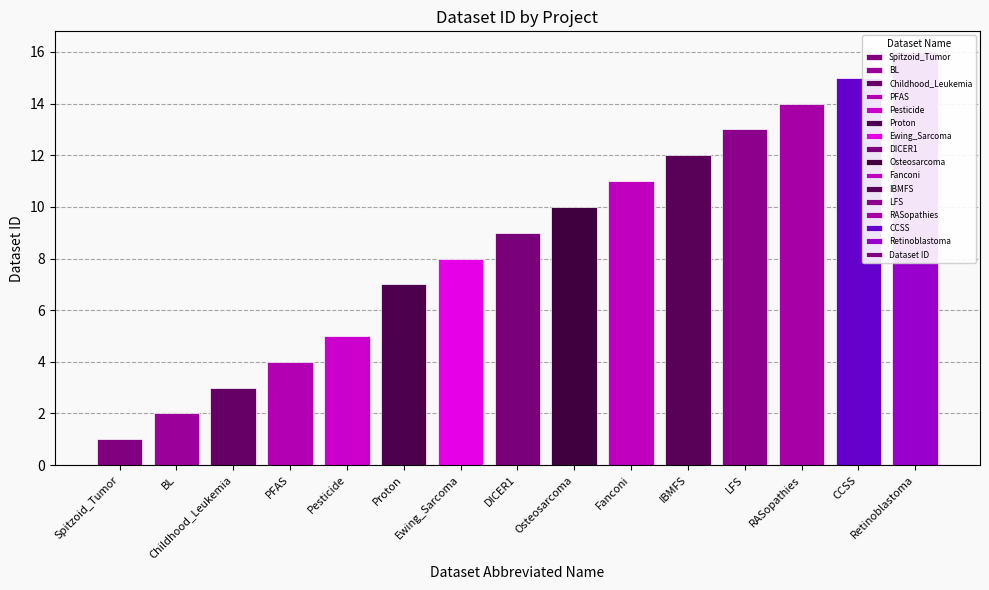

How many values are below 9?

7